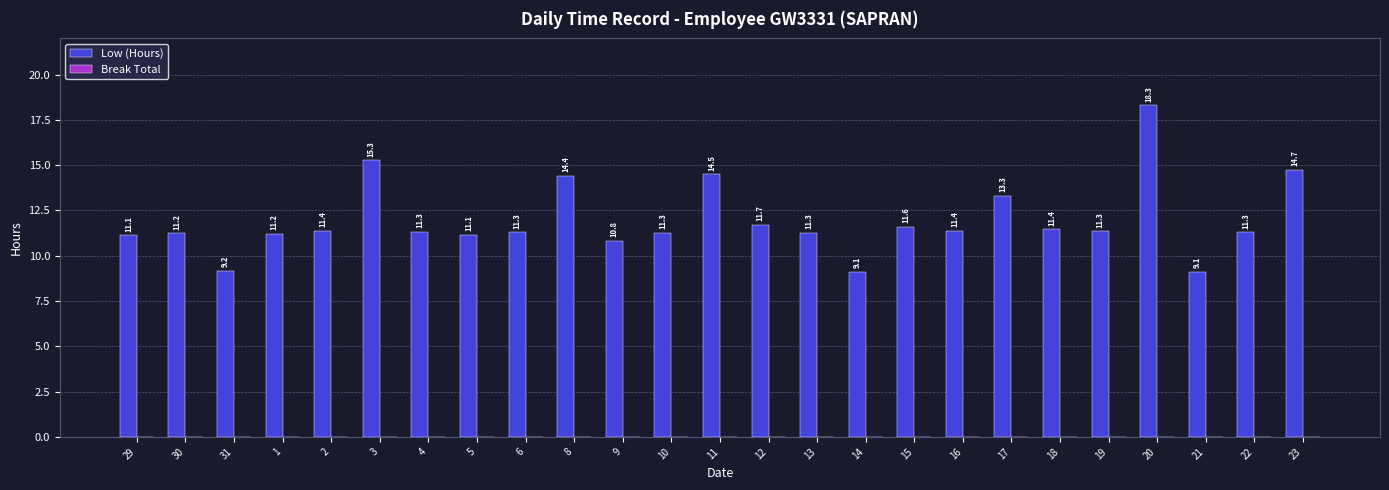

What is the difference between the maximum and minimum values?

9.2